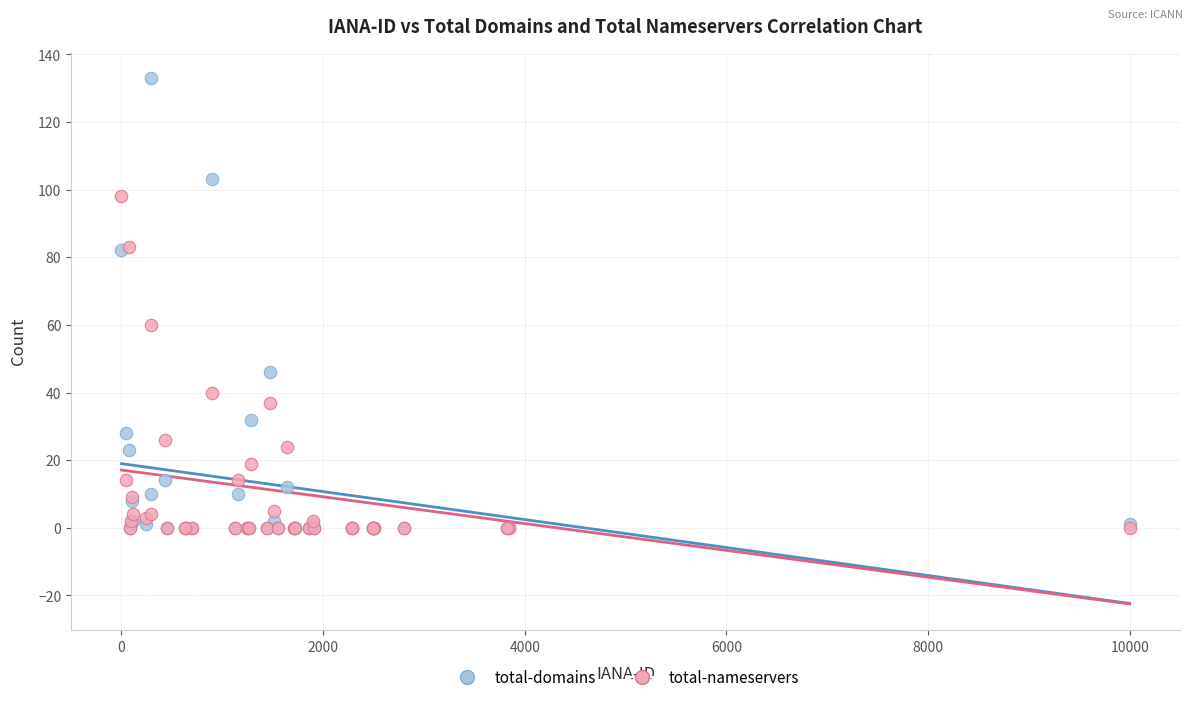

In the total-domains series, what Y value is closest to 66?

82